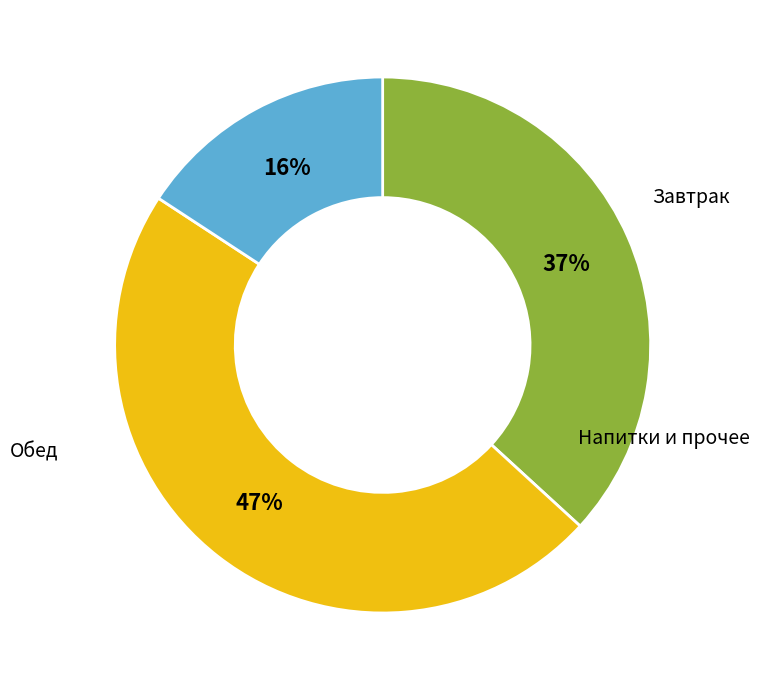

Is there any slice that represents more than half of the pie?

No